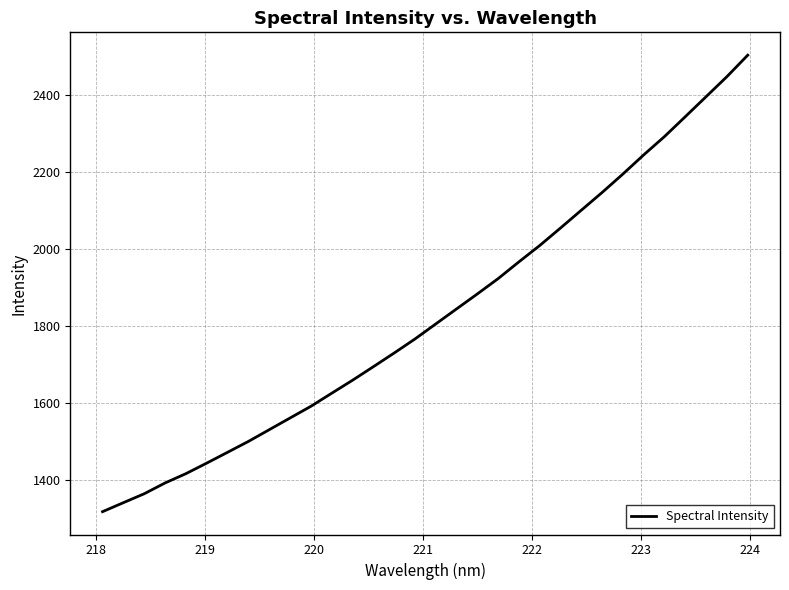

True or false: there are more than 2 points higher than both neighbors.

False